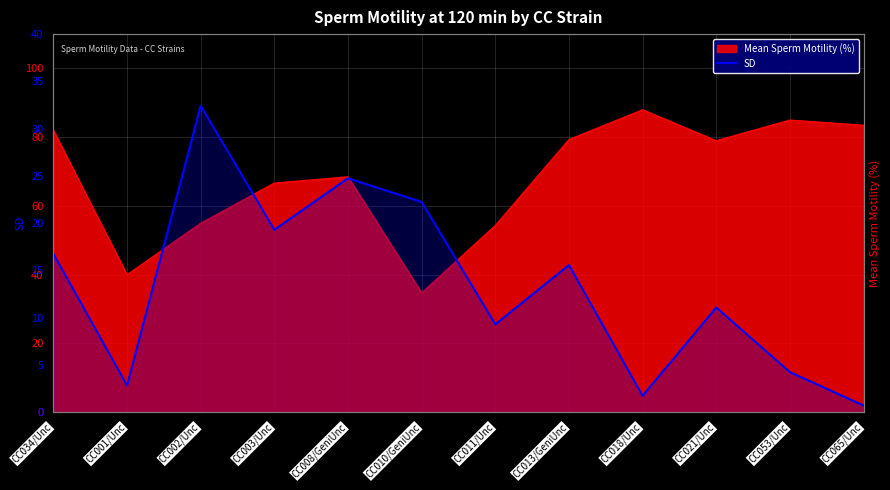

What is the sum of all values?

160.9